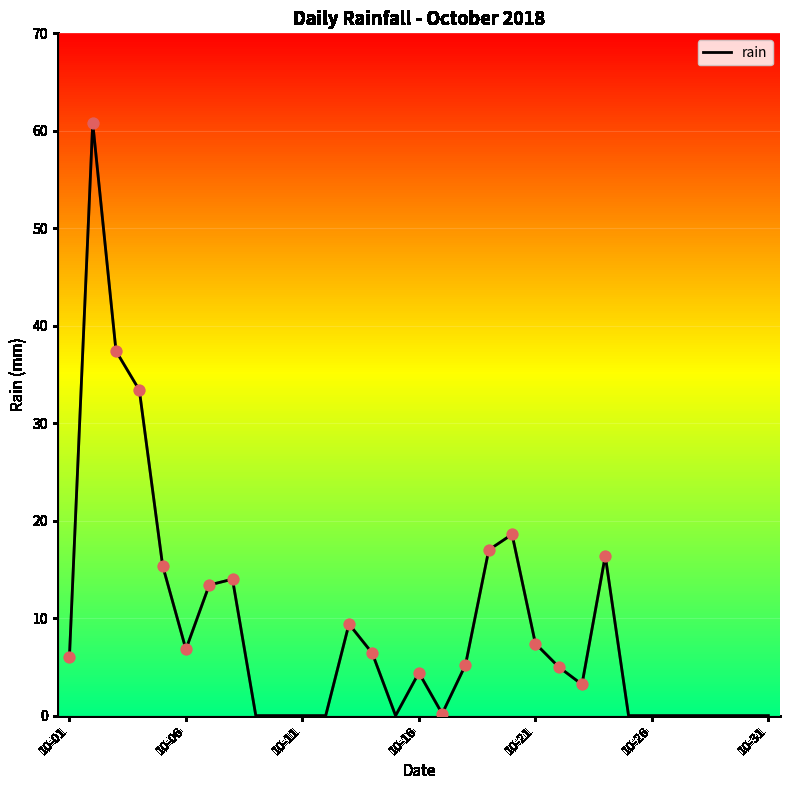

What is the difference between the maximum and minimum values?

60.8